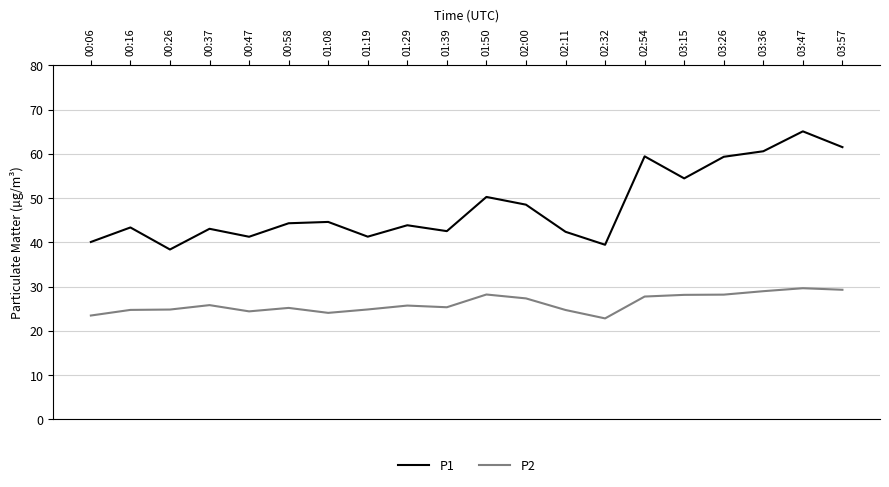

Read the P1 value at 03:26.

59.4